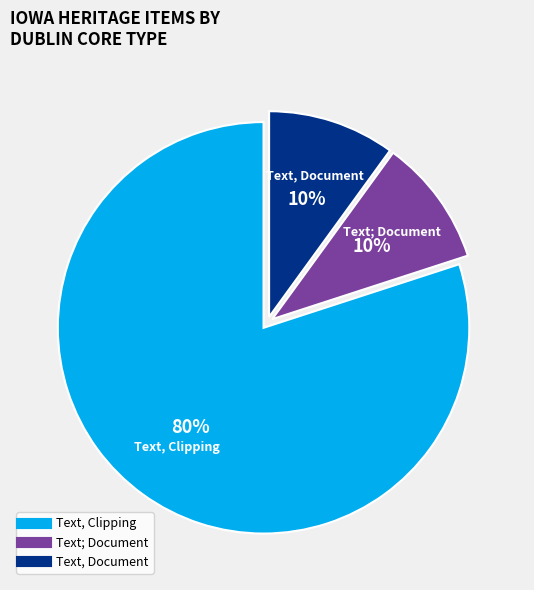

To the nearest percent, what is the difference between the largest and smallest slice percentages?

70%